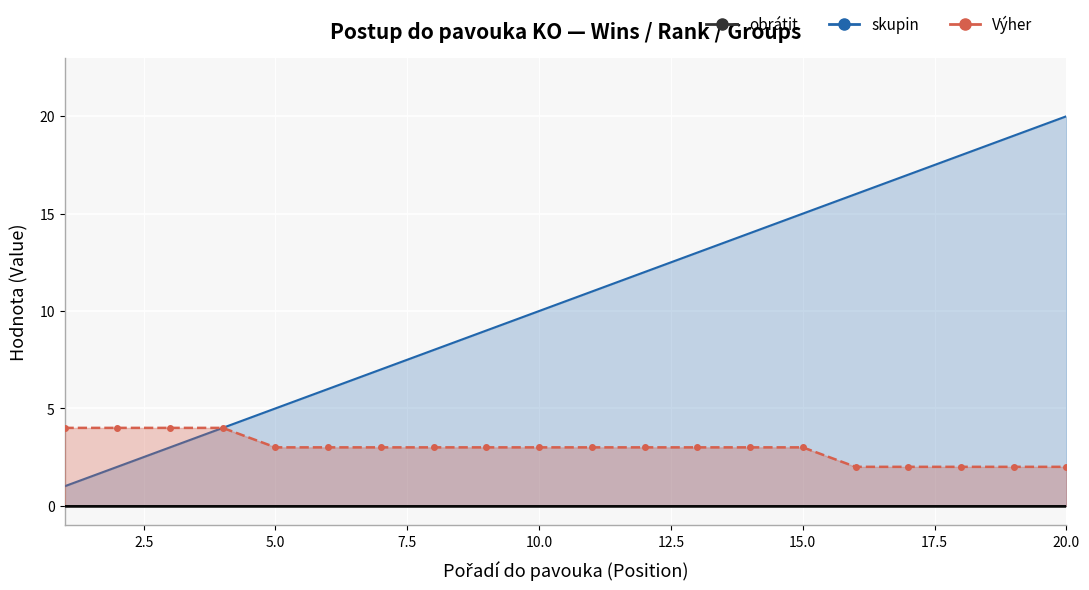

What is the difference between the maximum and minimum values in the Výher series?

2